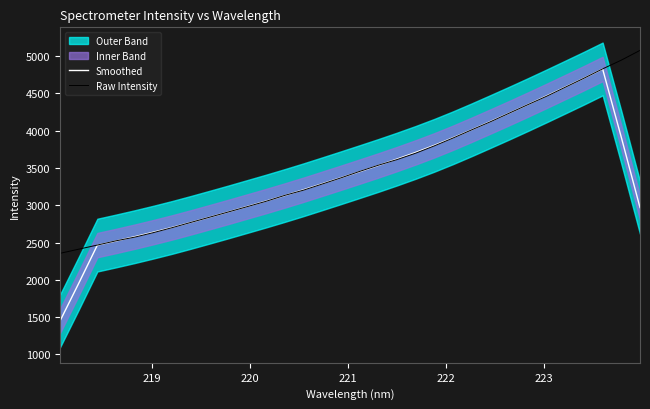

How many times do Raw Intensity and Smoothed cross each other?

6